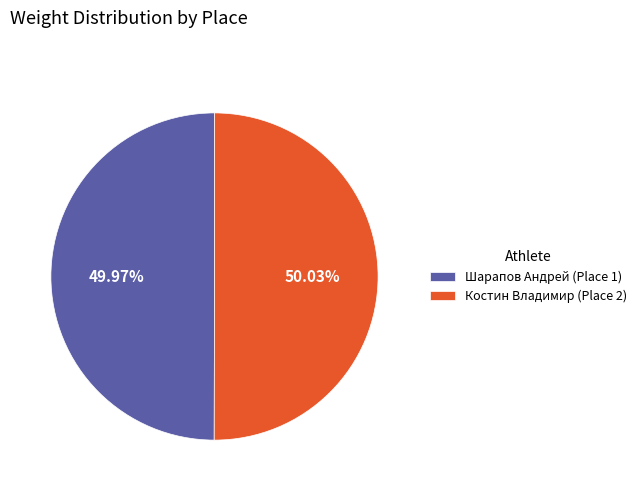

What is the ratio of the value at Шарапов Андрей (Place 1) to the value at Костин Владимир (Place 2)?

1.0